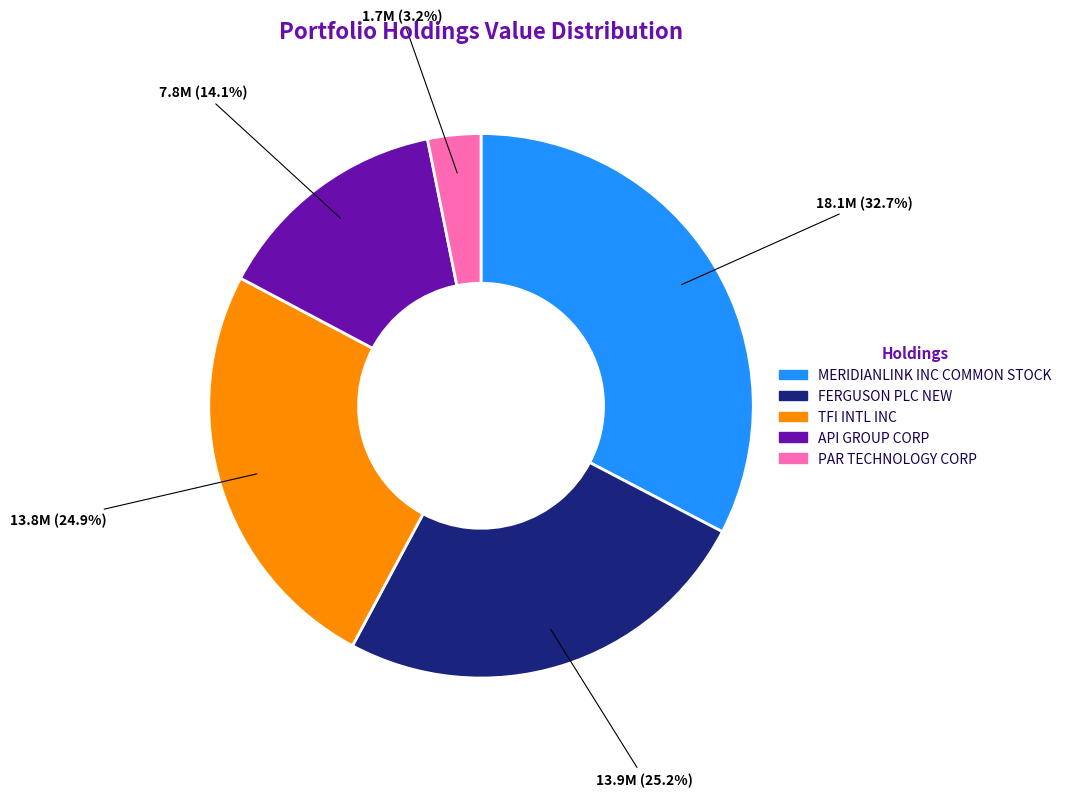

Do FERGUSON PLC NEW and PAR TECHNOLOGY CORP together represent more than half of the pie?

No